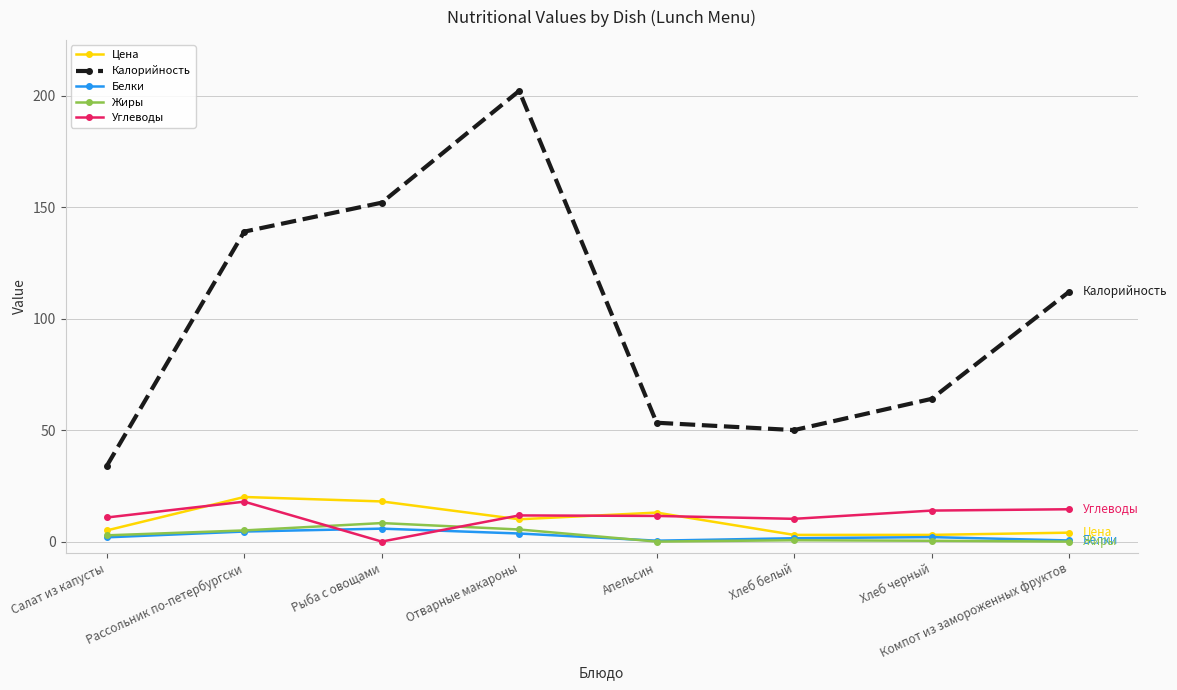

Is it true that Белки equals 5.8 at Рыба с овощами?

True